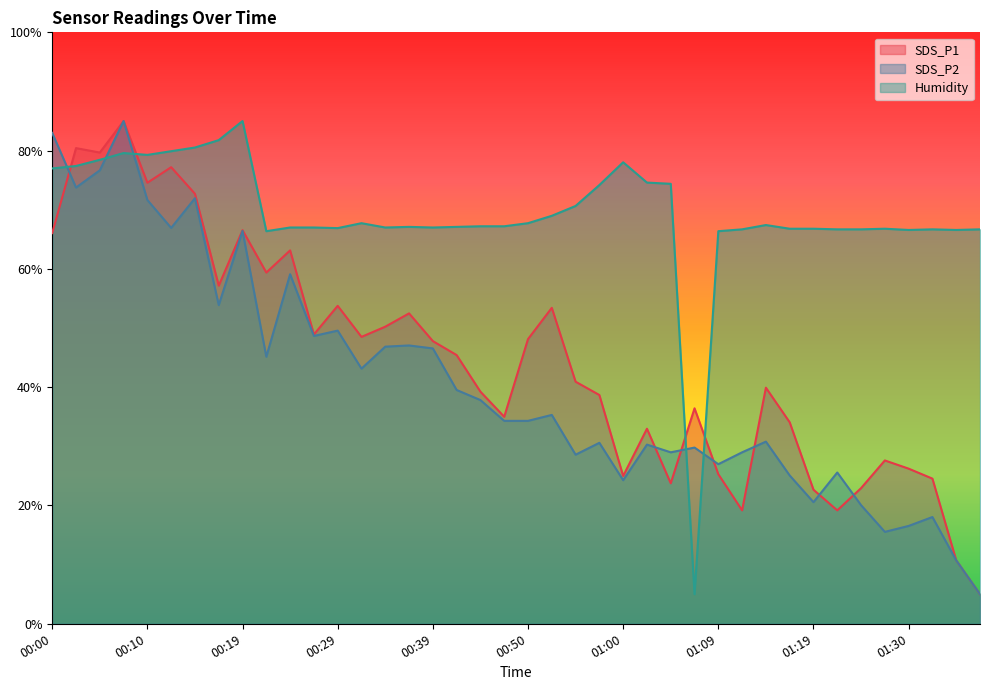

What is the label of the 20th point from the right?

00:50